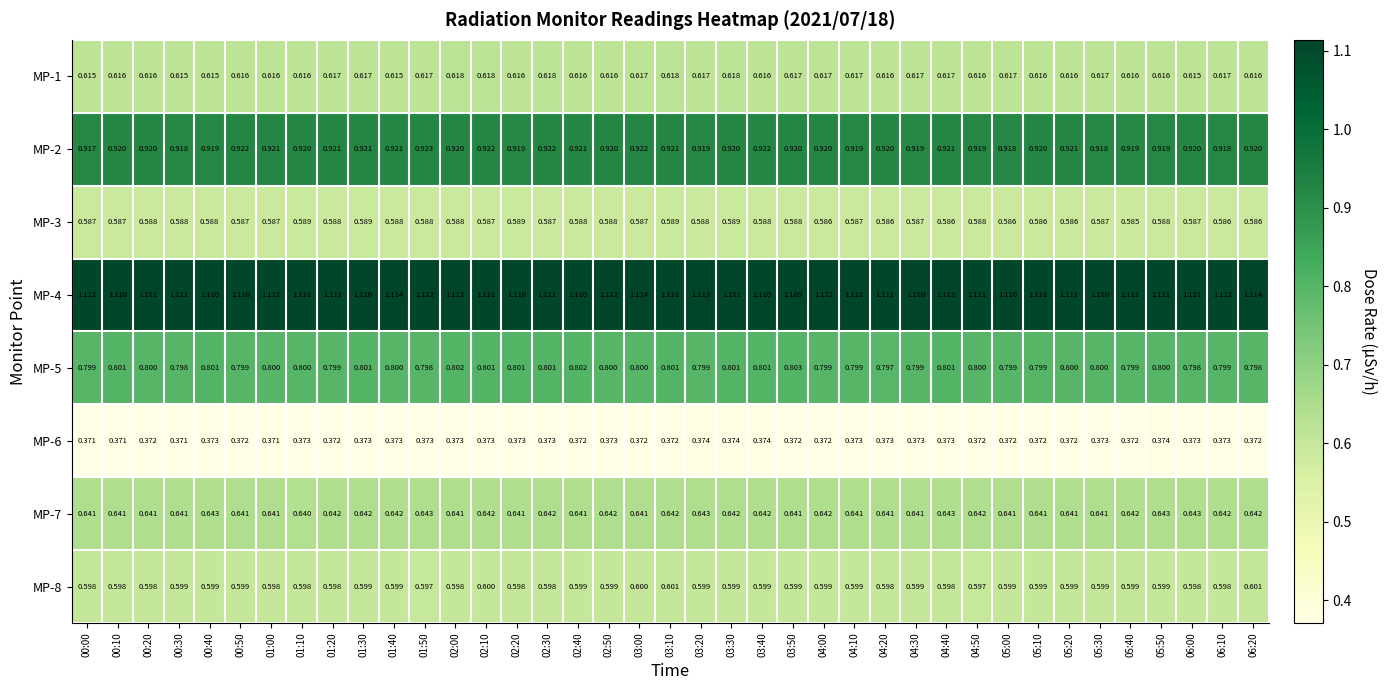

Rank the series at 03:20 from highest to lowest value.

MP-4, MP-2, MP-5, MP-7, MP-1, MP-8, MP-3, MP-6